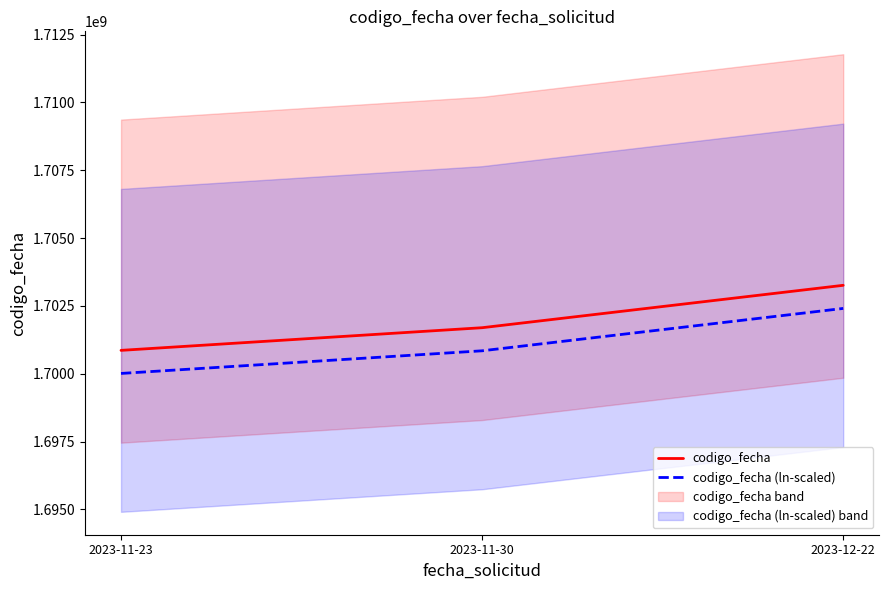

What is the difference between the highest and lowest values at 2023-11-23?

850431.8